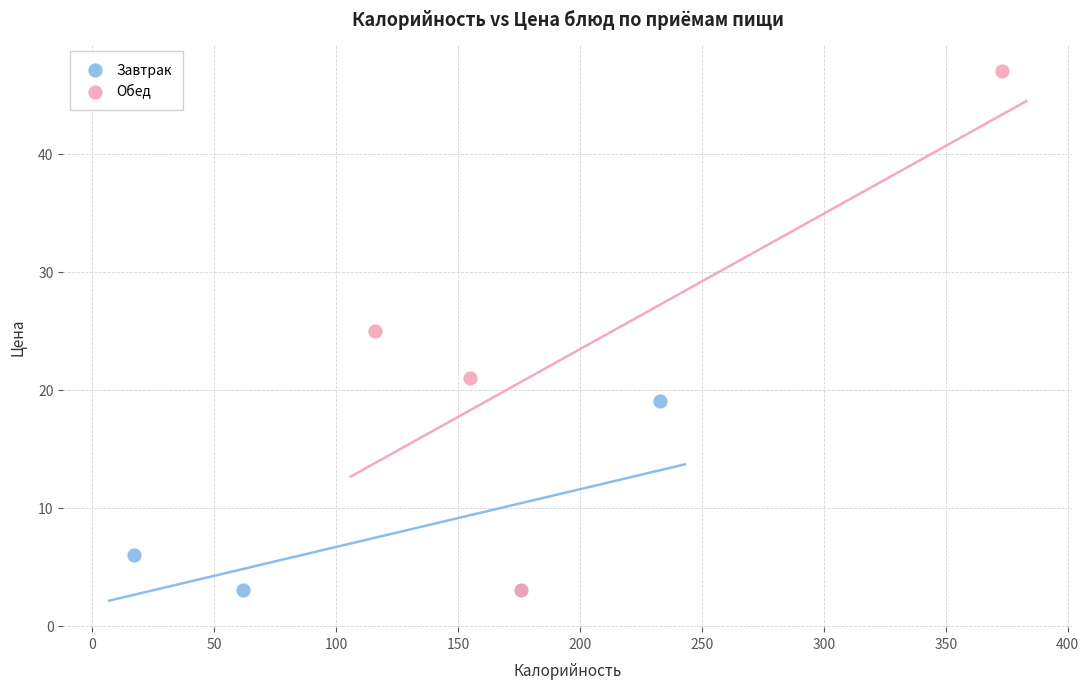

Which series has the widest spread of Y values?

Обед